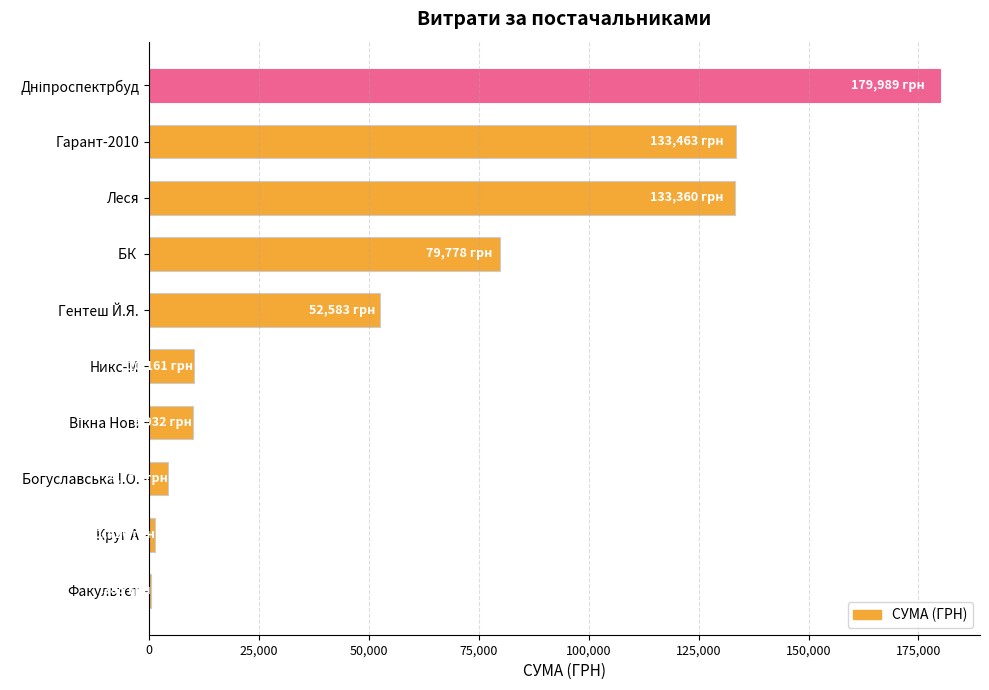

The value at Никс-М is 16185.1. True or false?

False